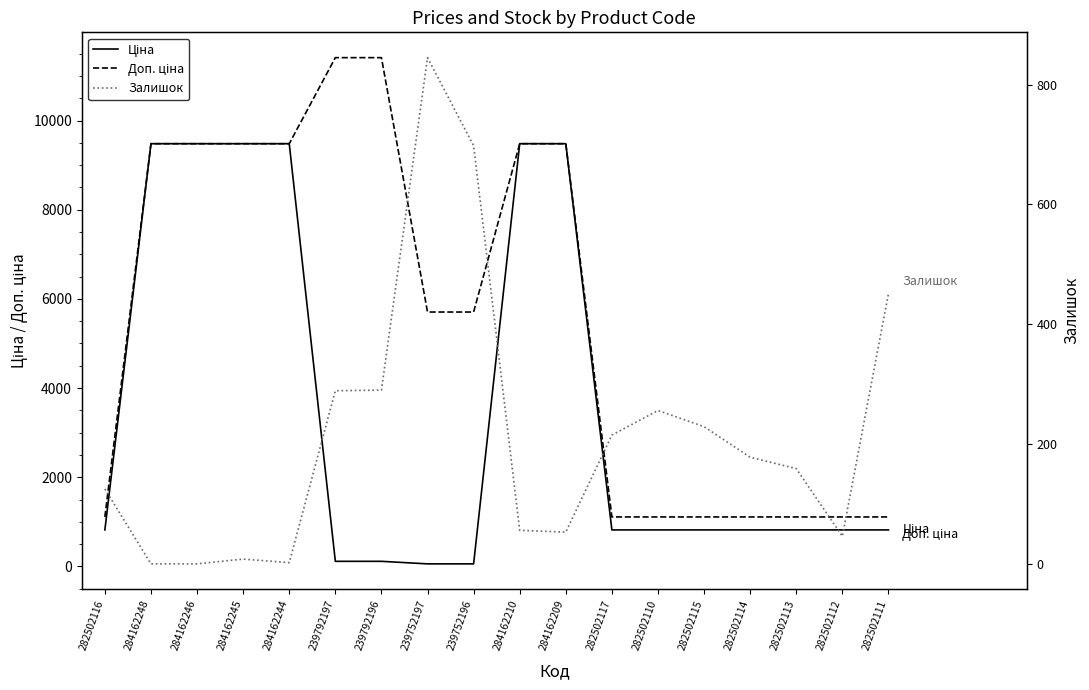

True or false: Ціна and Доп. ціна cross at least once.

False